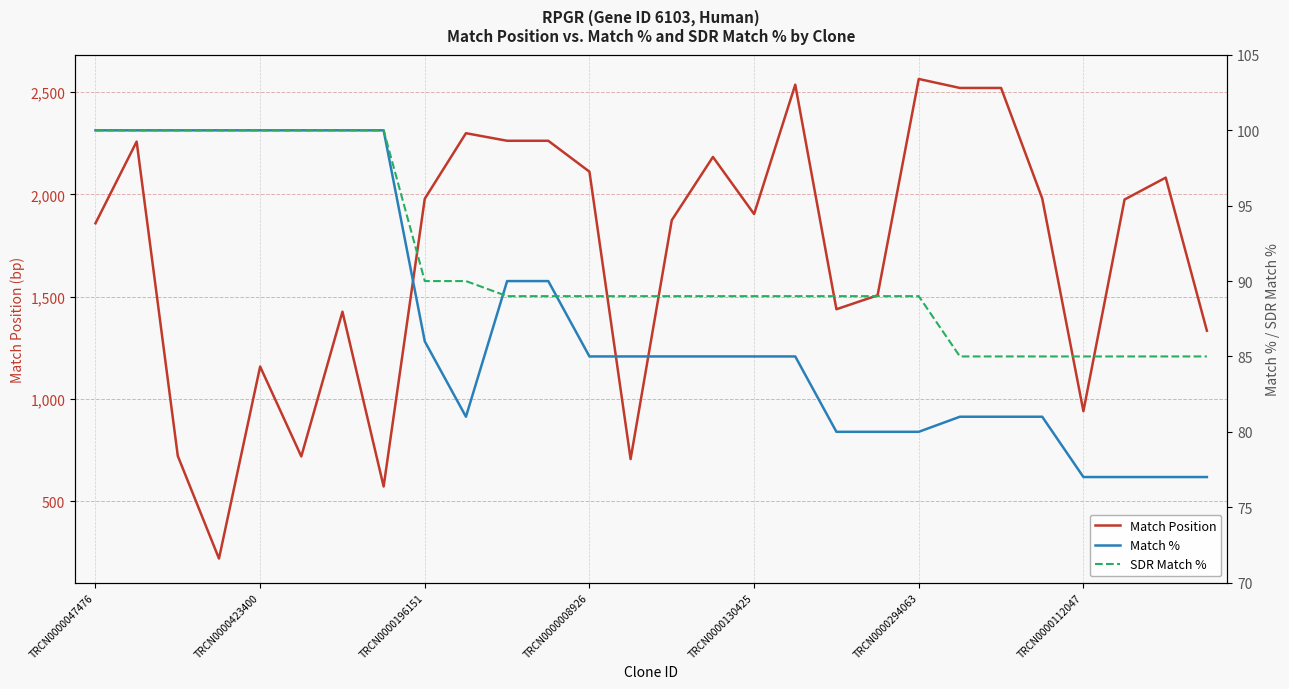

What is the average value of the Match % series?

87